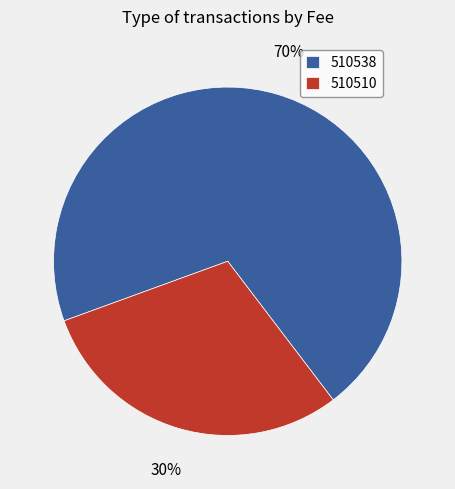

True or false: 510538 accounts for 56% of the total.

False